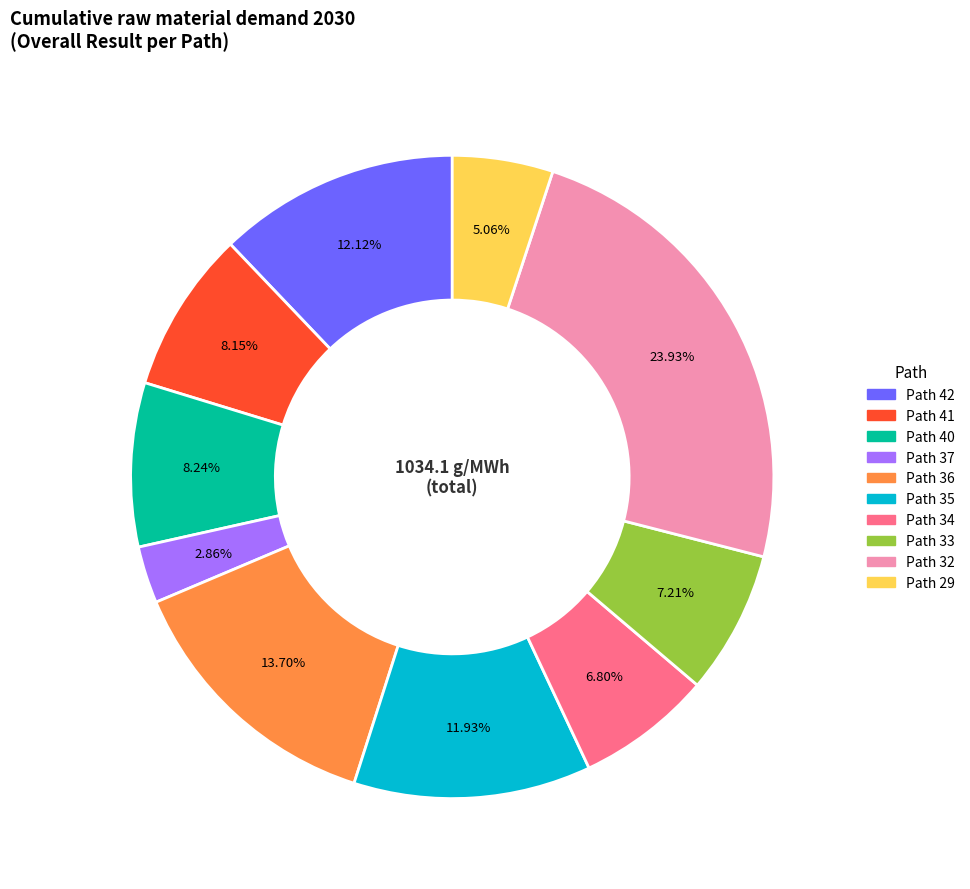

Is there a majority slice in this chart?

No